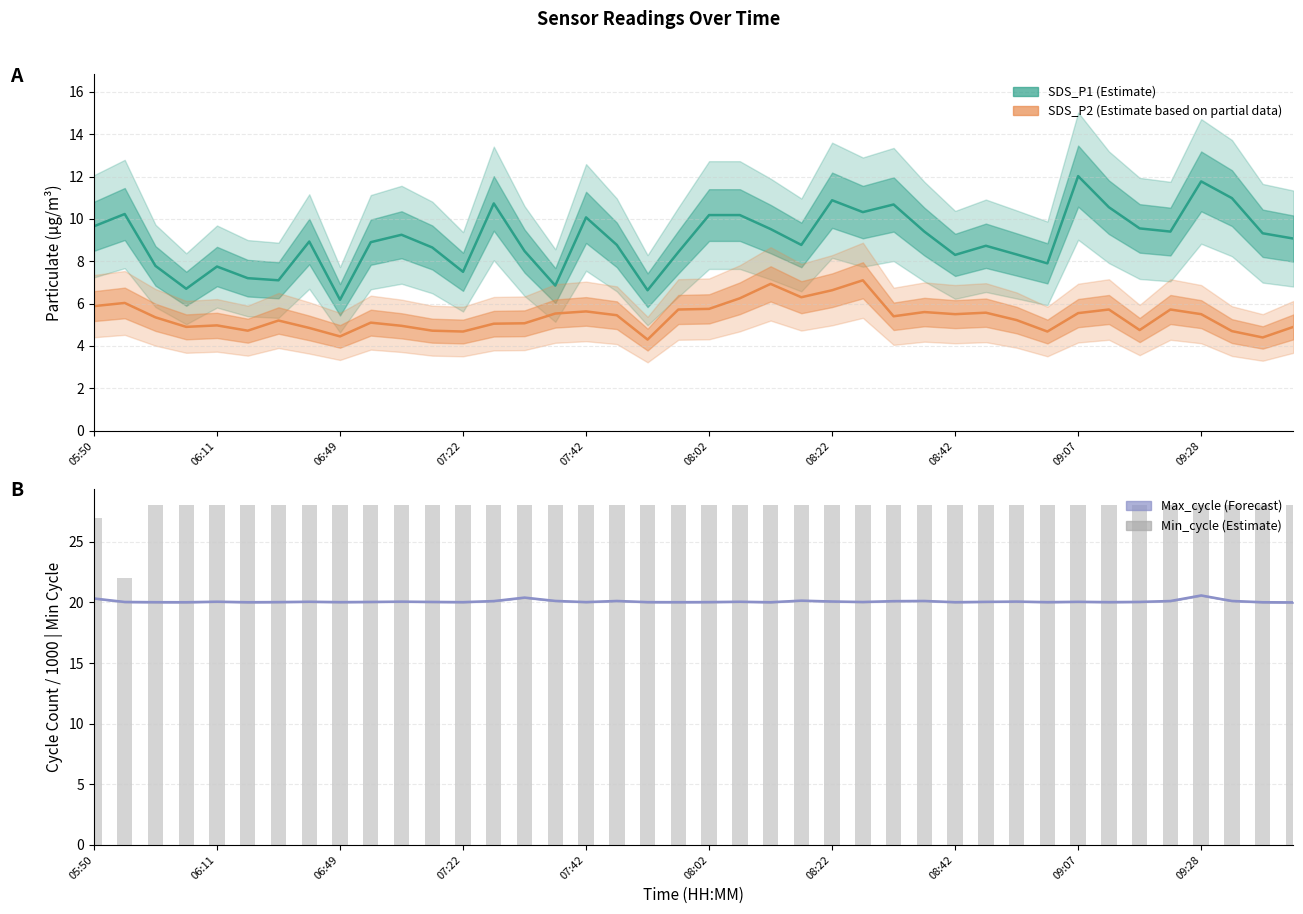

What is the total value across all series at 39?

62.0